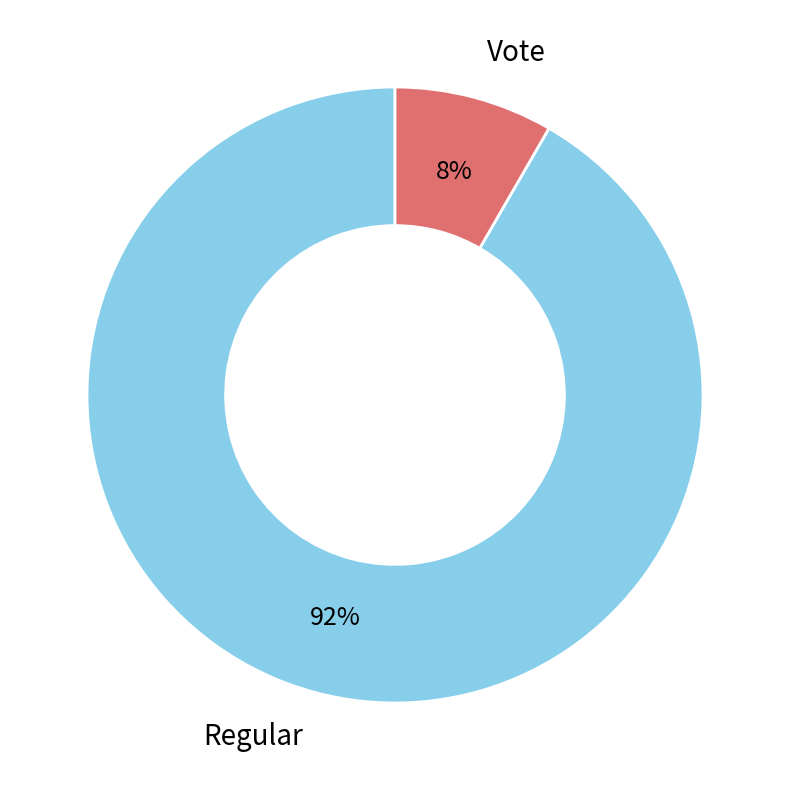

To the nearest percent, what is the average slice percentage?

50%